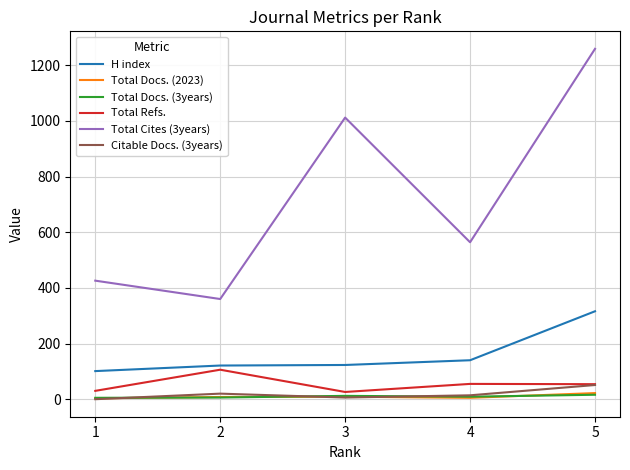

Which series changed the most between 2 and 4?

Total Cites (3years)